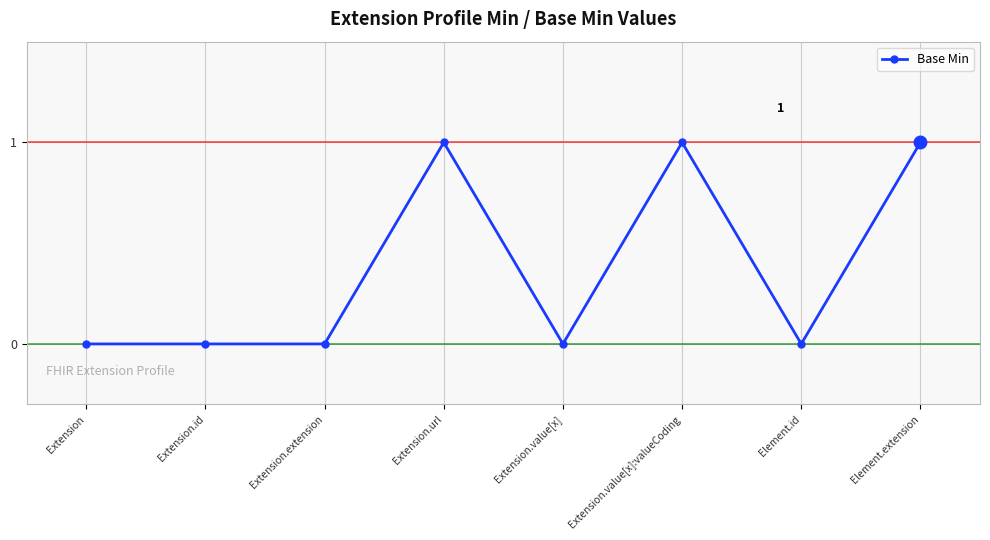

Count the number of categories in the chart.

8